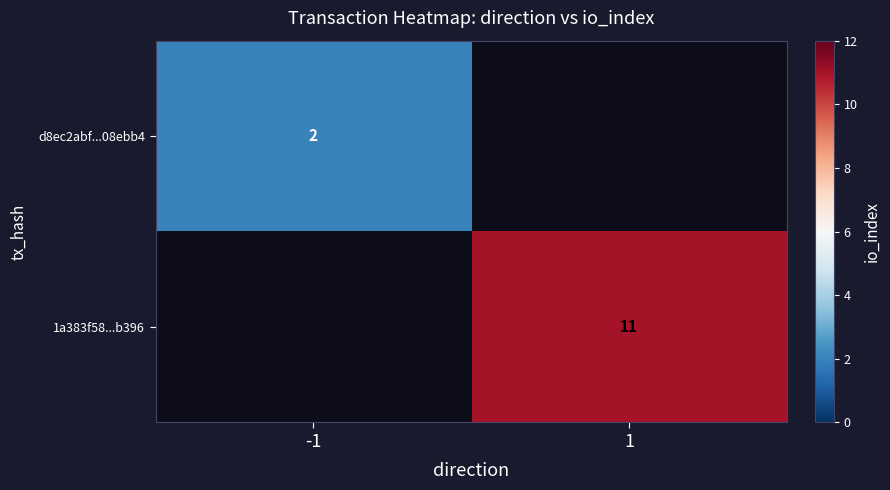

At how many categories does at least one series exceed 9?

1